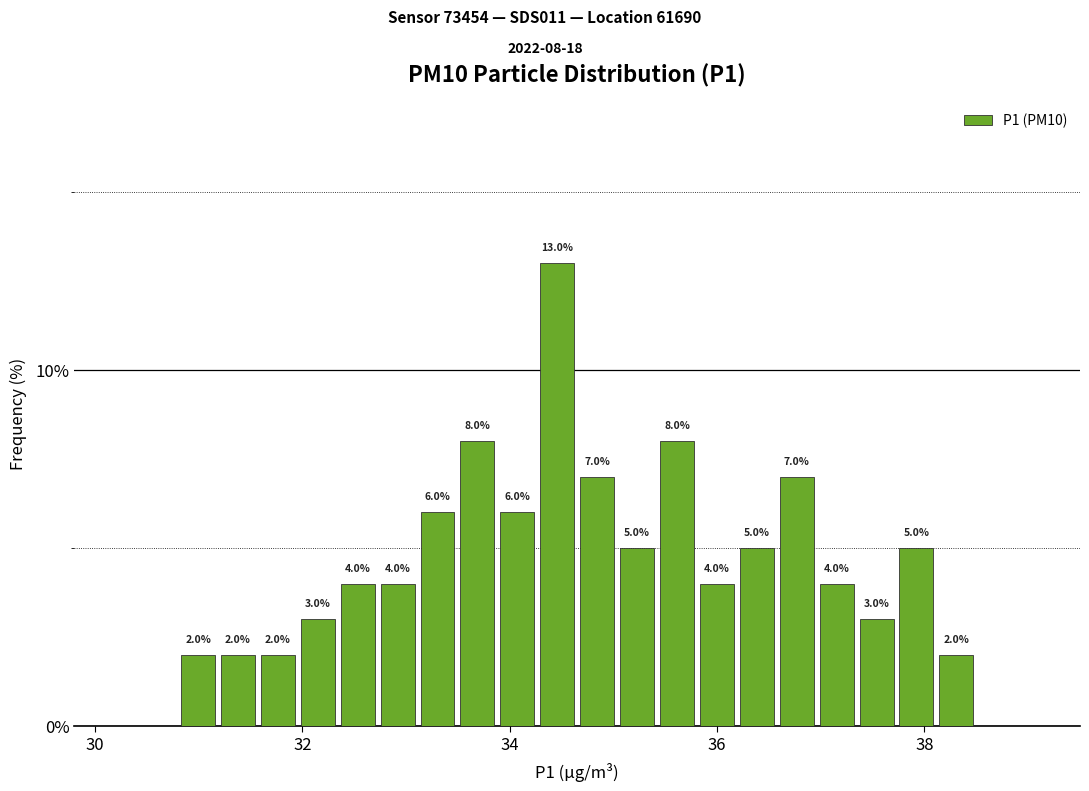

Read against the x-axis, roughly where is the centre of the tallest bar?

34.4